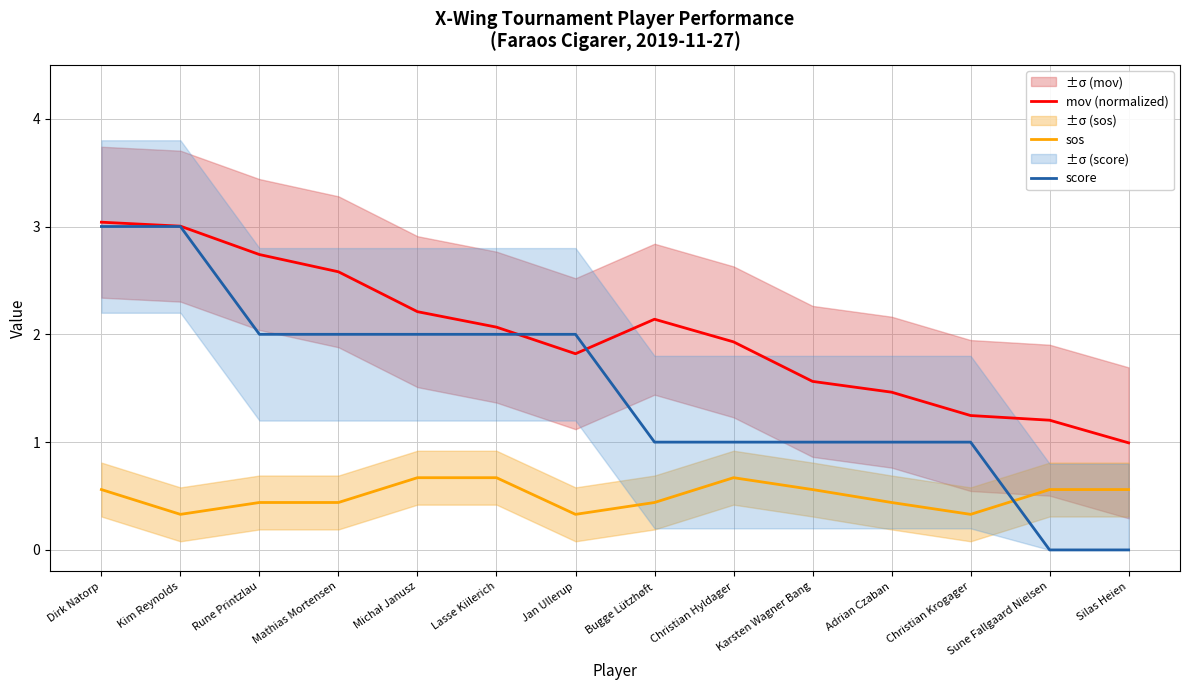

How many interior local peaks does the mov (normalized) series have?

1